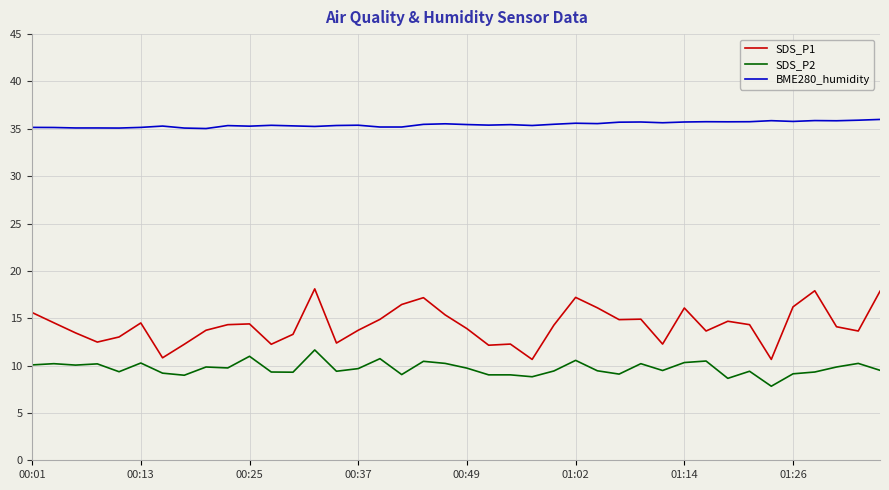

What is the difference between the maximum and minimum values in the BME280_humidity series?

1.0